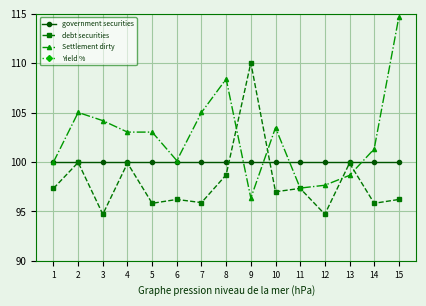

What is the difference between the highest and lowest values at 15?

103.3